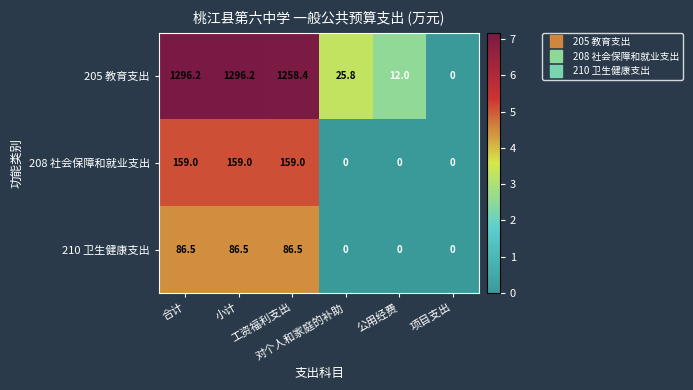

At how many categories does at least one series exceed 6?

5